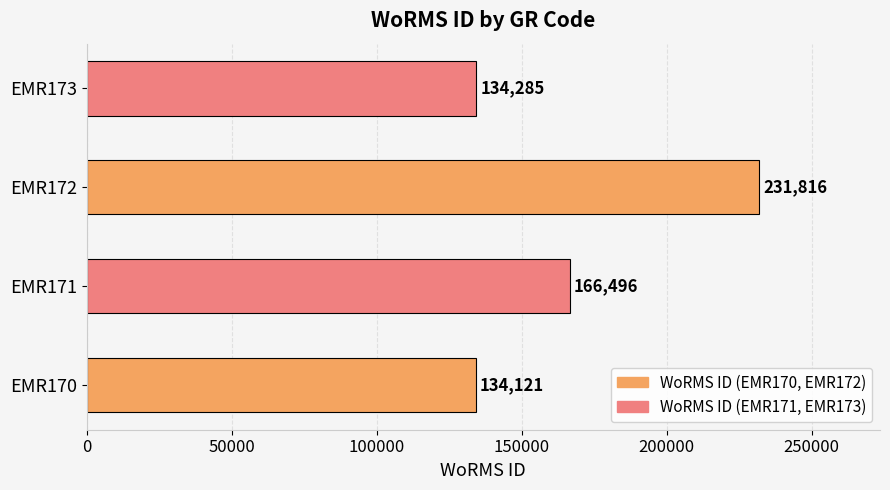

The value at EMR171 is 93370. True or false?

False